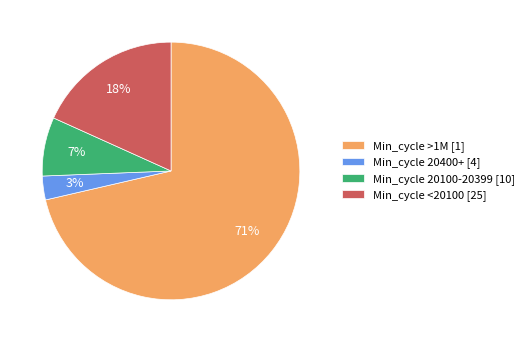

Is Min_cycle >1M [1] the majority of the pie?

Yes